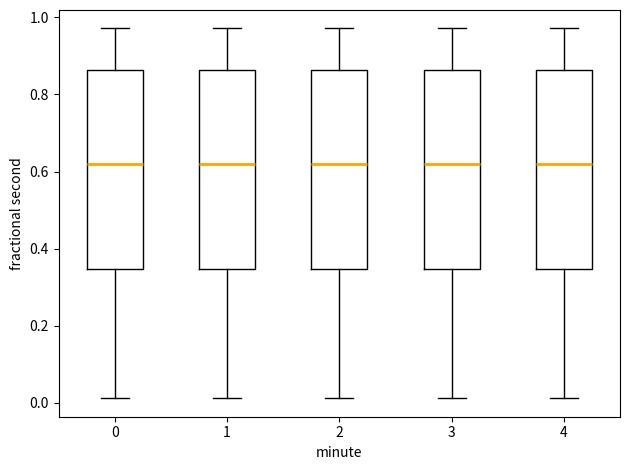

Reading left to right, transcribe this box plot: for each box, give where its median line is, the range the box spans, and where its two whiskers end, as read against the y-axis. The values are not printed on the chart, so give them approximately, as read against the axis.

0: median 0.62, box 0.34 to 0.86, whiskers 0.02 to 0.98
1: median 0.62, box 0.34 to 0.86, whiskers 0.02 to 0.98
2: median 0.62, box 0.34 to 0.86, whiskers 0.02 to 0.98
3: median 0.62, box 0.34 to 0.86, whiskers 0.02 to 0.98
4: median 0.62, box 0.34 to 0.86, whiskers 0.02 to 0.98